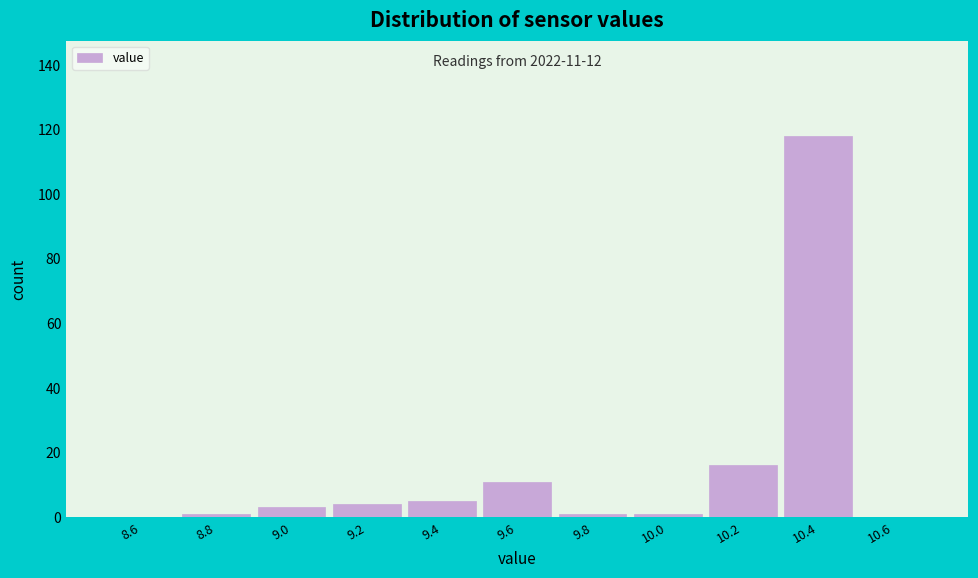

Reading right to left, extract all data points from this chart.

10.6=0	10.4=118	10.2=16	10.0=1	9.8=1	9.6=11	9.4=5	9.2=4	9.0=3	8.8=1	8.6=0